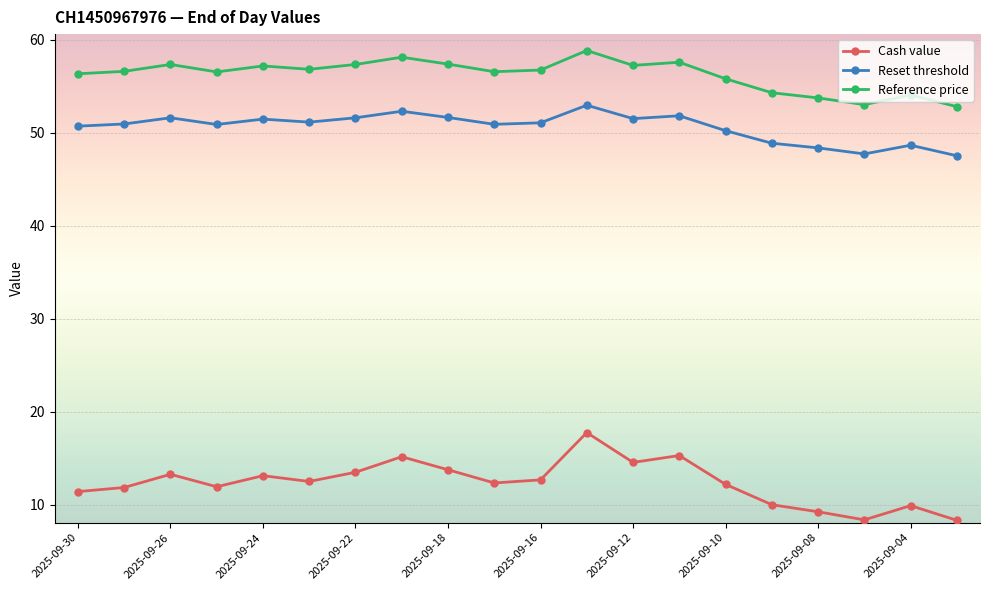

What is the smallest value displayed?

8.3